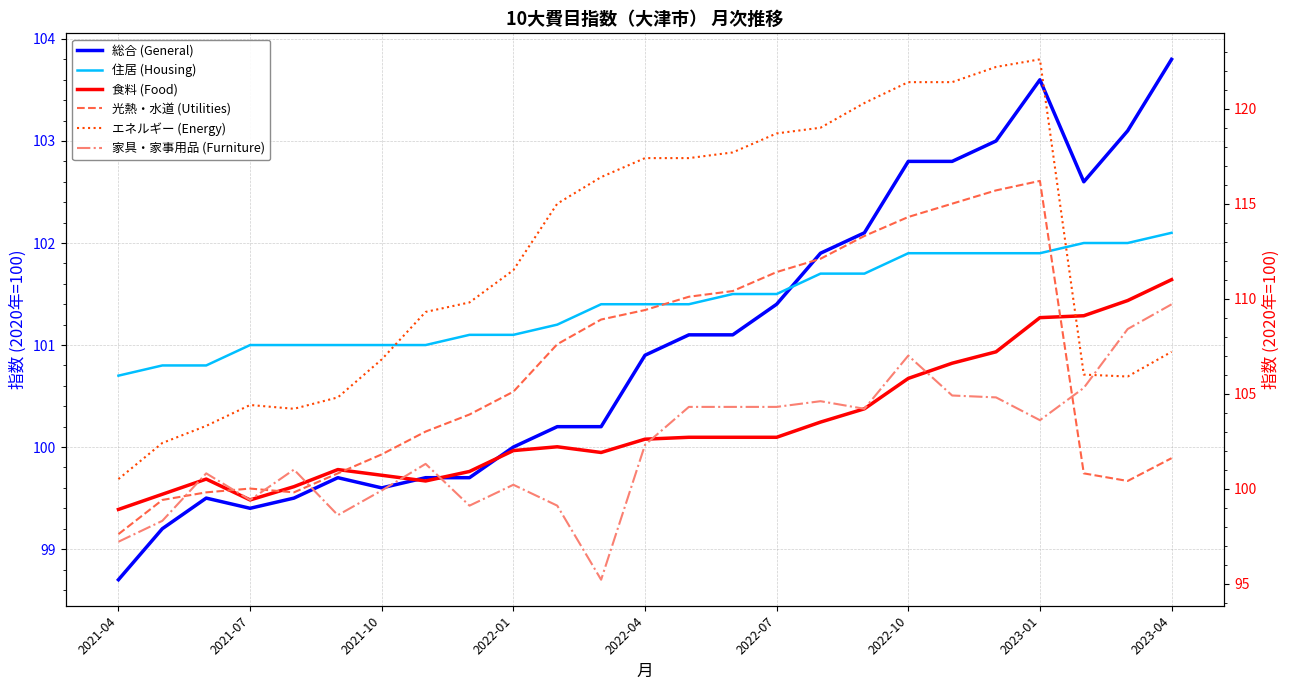

How many times do 住居 (Housing) and 家具・家事用品 (Furniture) cross each other?

3